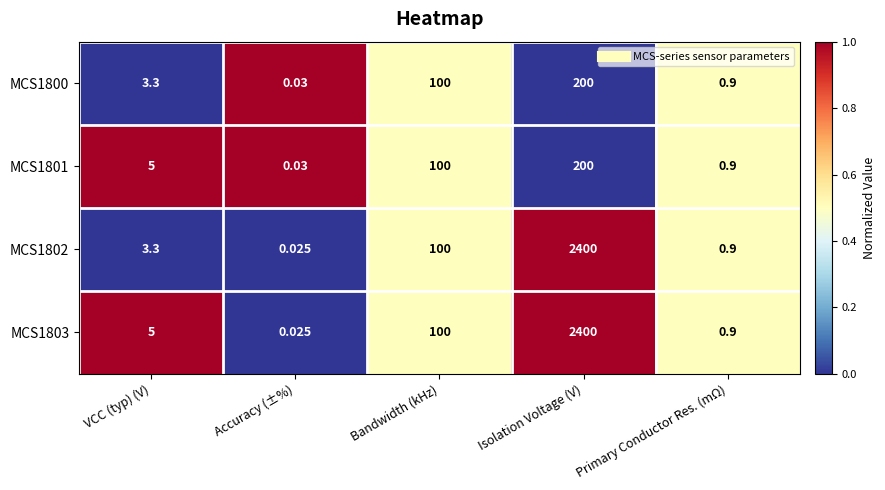

At which label is MCS1801 closest to 100?

Bandwidth (kHz)